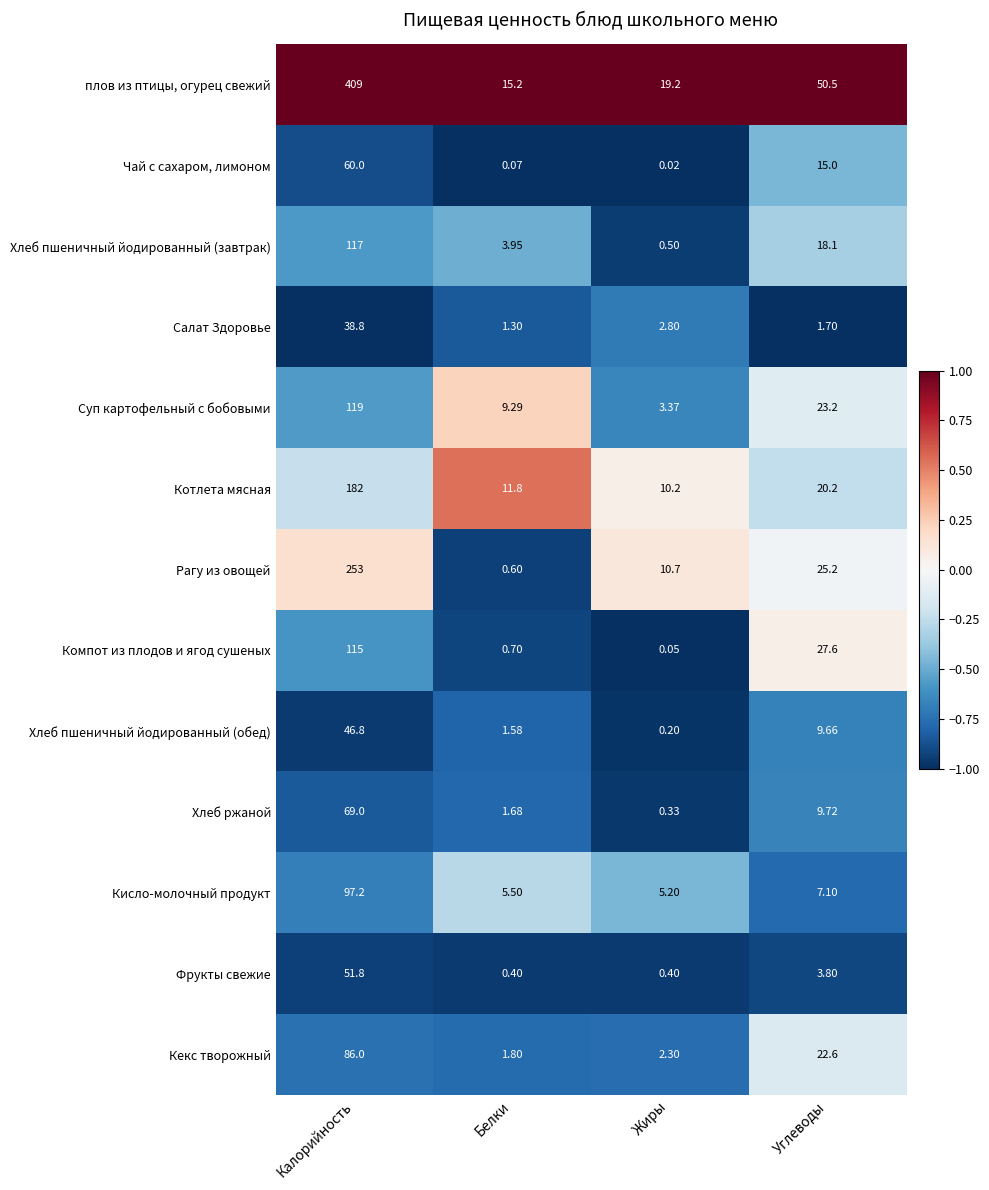

Which series has the widest spread of values?

плов из птицы, огурец свежий